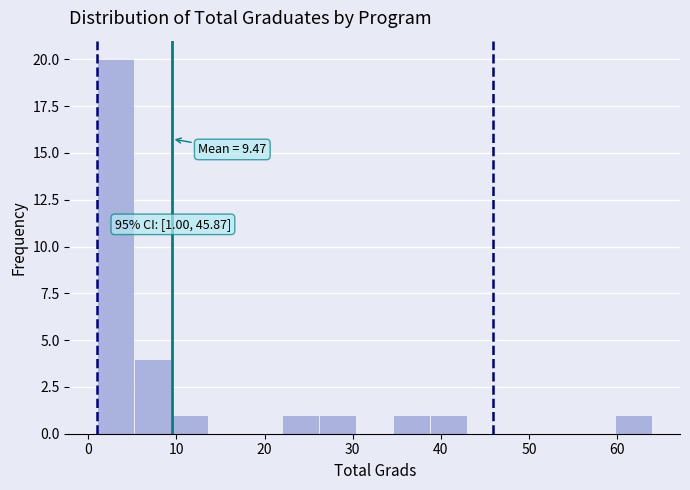

Which range on the x-axis has the tallest bar?

1.0 to 5.2